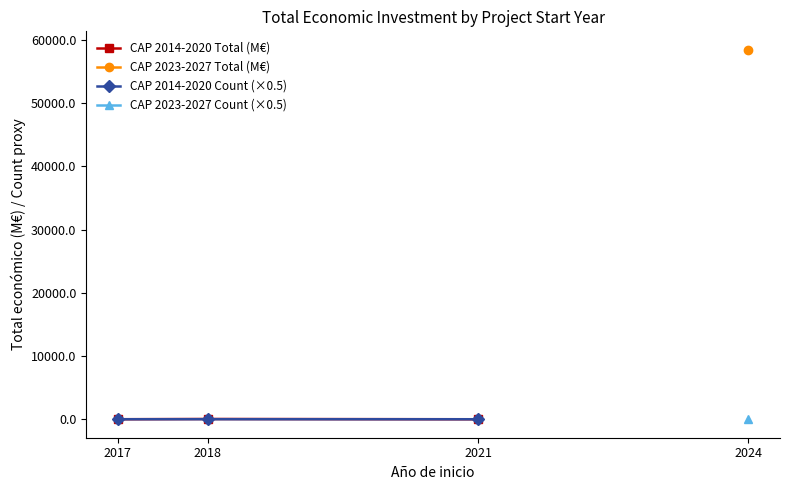

What are all the series names shown in the legend?

CAP 2014-2020 Total (M€), CAP 2023-2027 Total (M€), CAP 2014-2020 Count (×0.5), CAP 2023-2027 Count (×0.5)